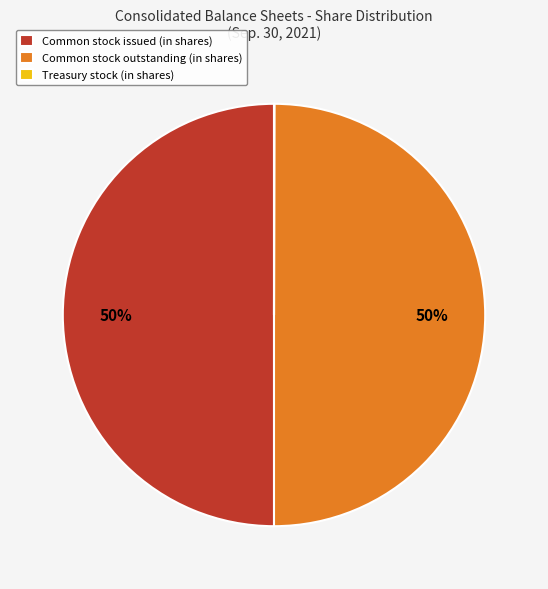

To the nearest percent, what percentage of the pie is Common stock outstanding (in shares)?

50%